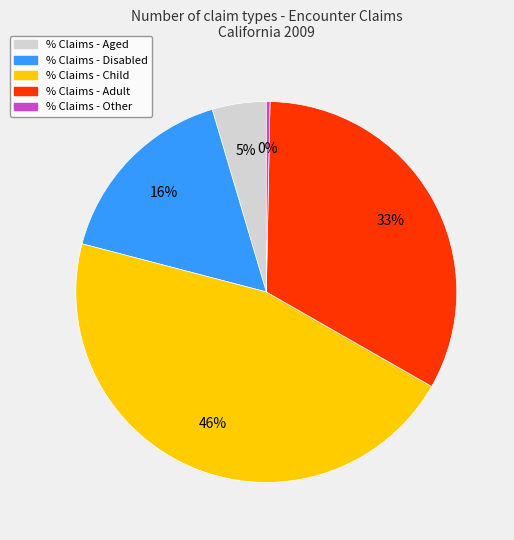

The % Claims - Aged slice represents 5% of the pie. True or false?

True